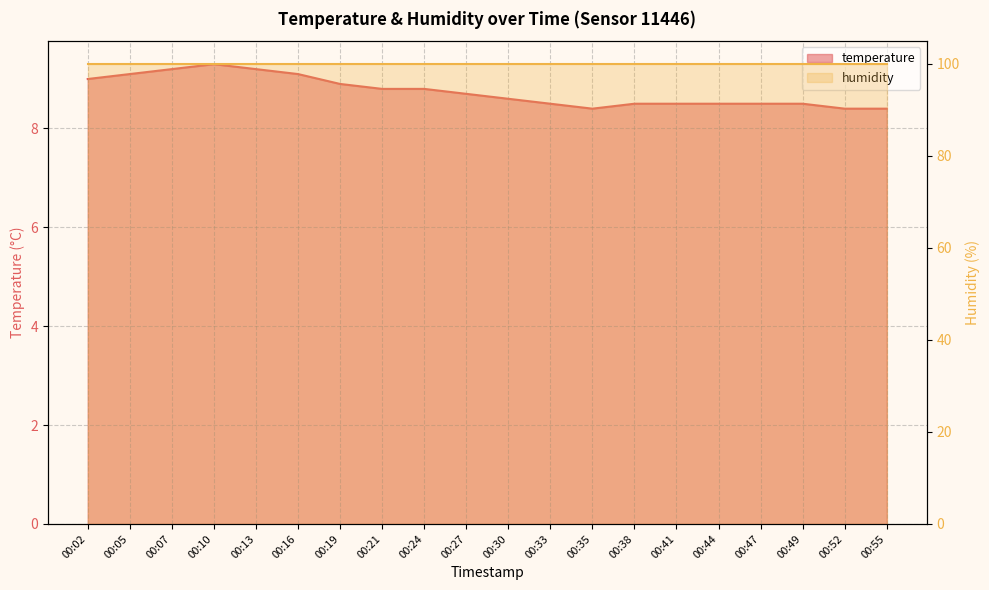

How many values are between 8 and 9?

15